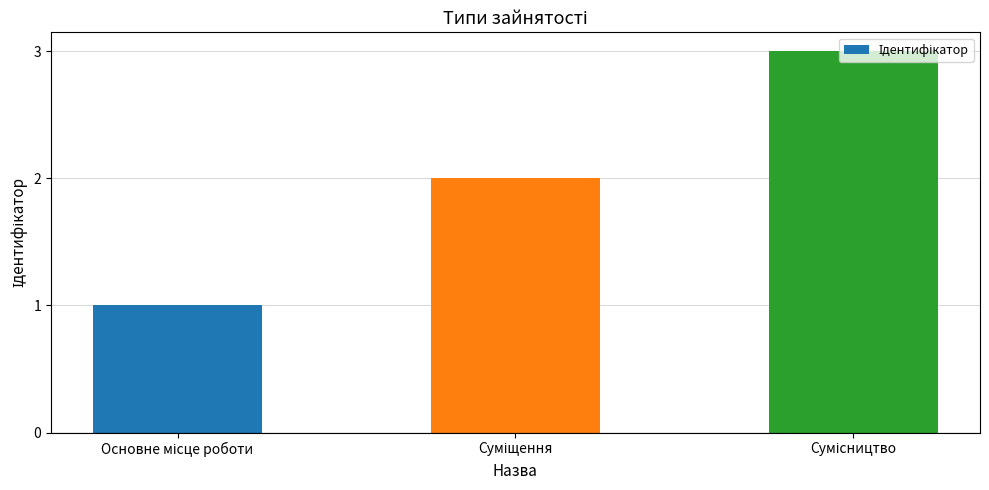

What is the greatest value displayed?

3